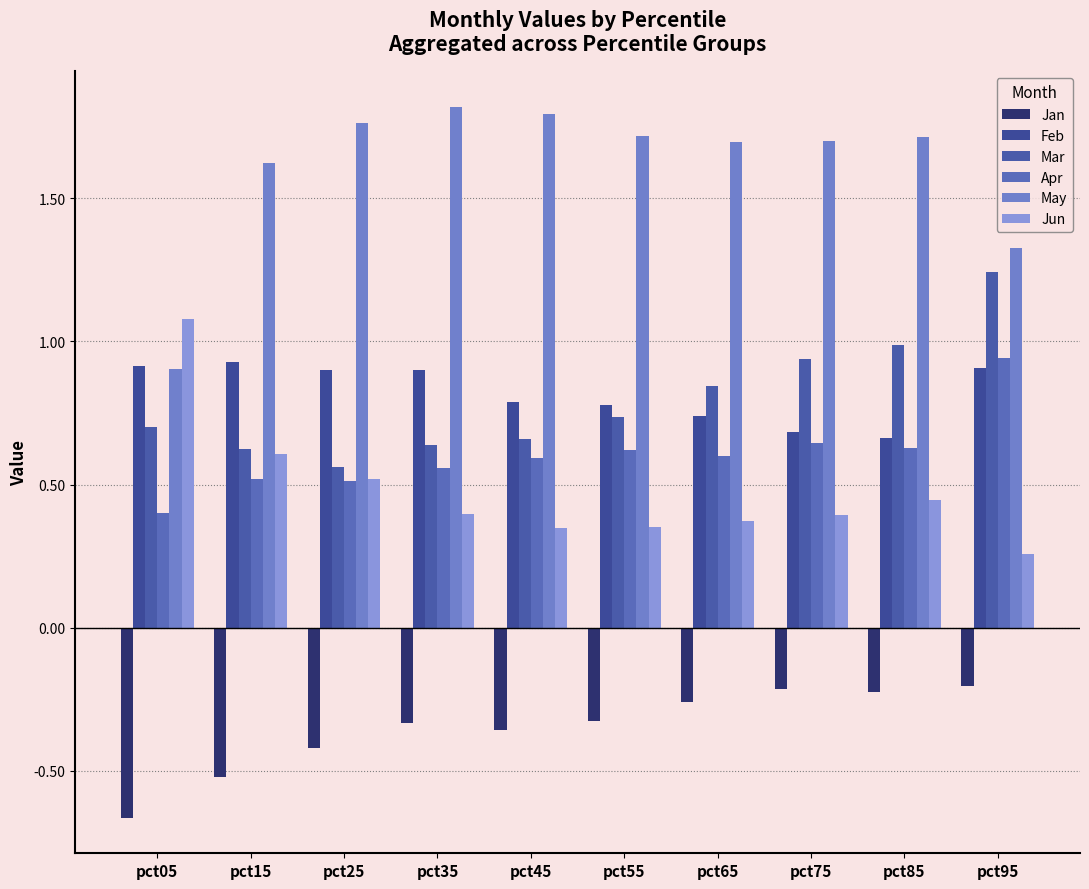

What is the greatest value displayed?

1.8